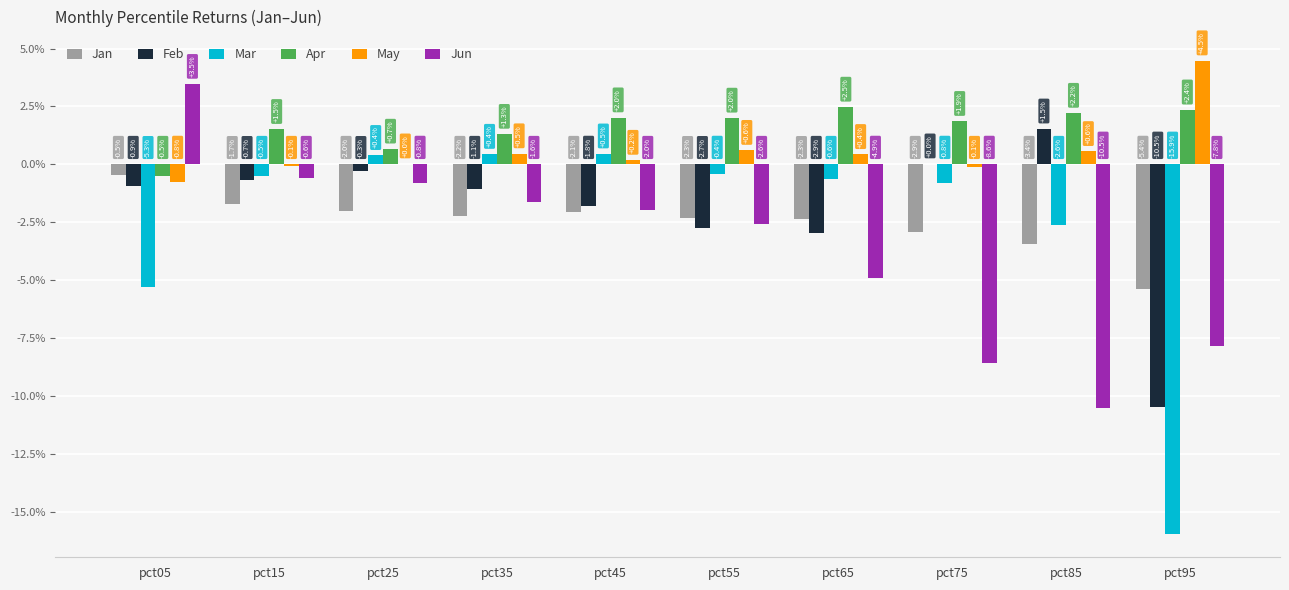

Are the bars horizontal?

No